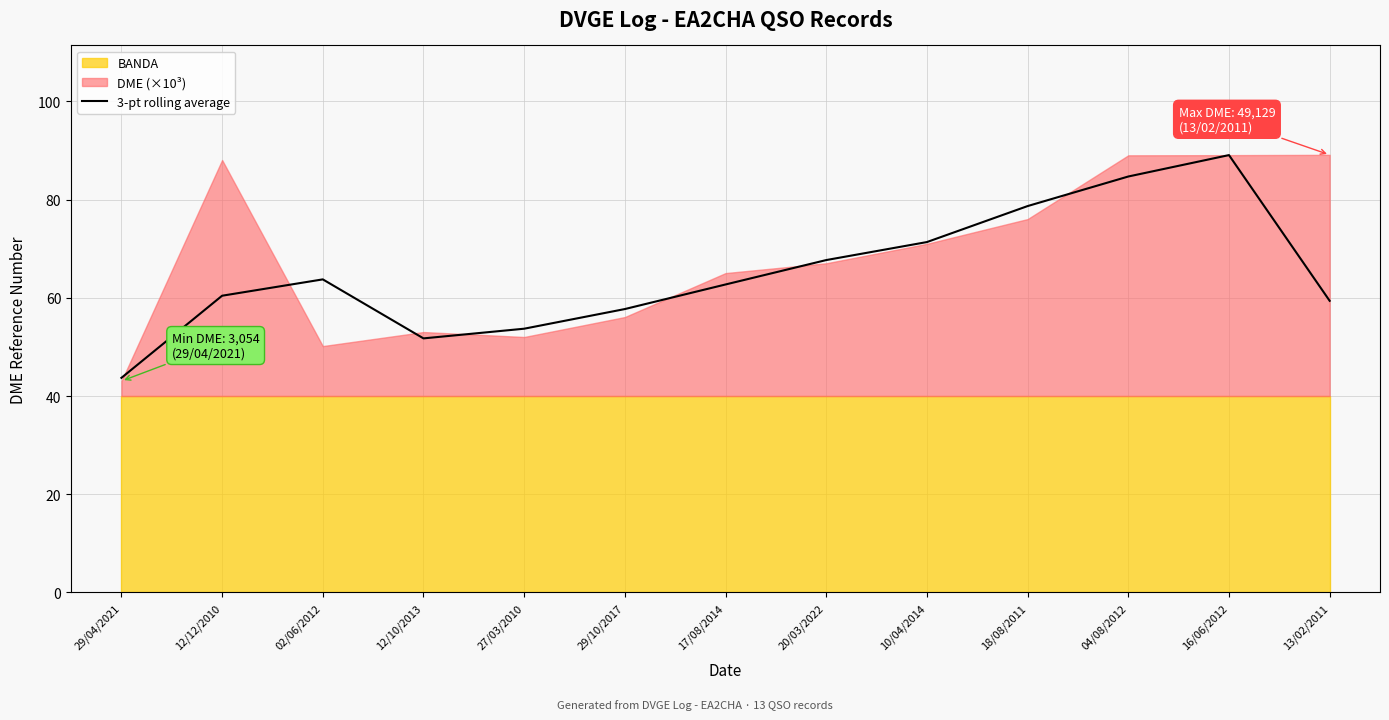

What is the sum of all values?

844.8